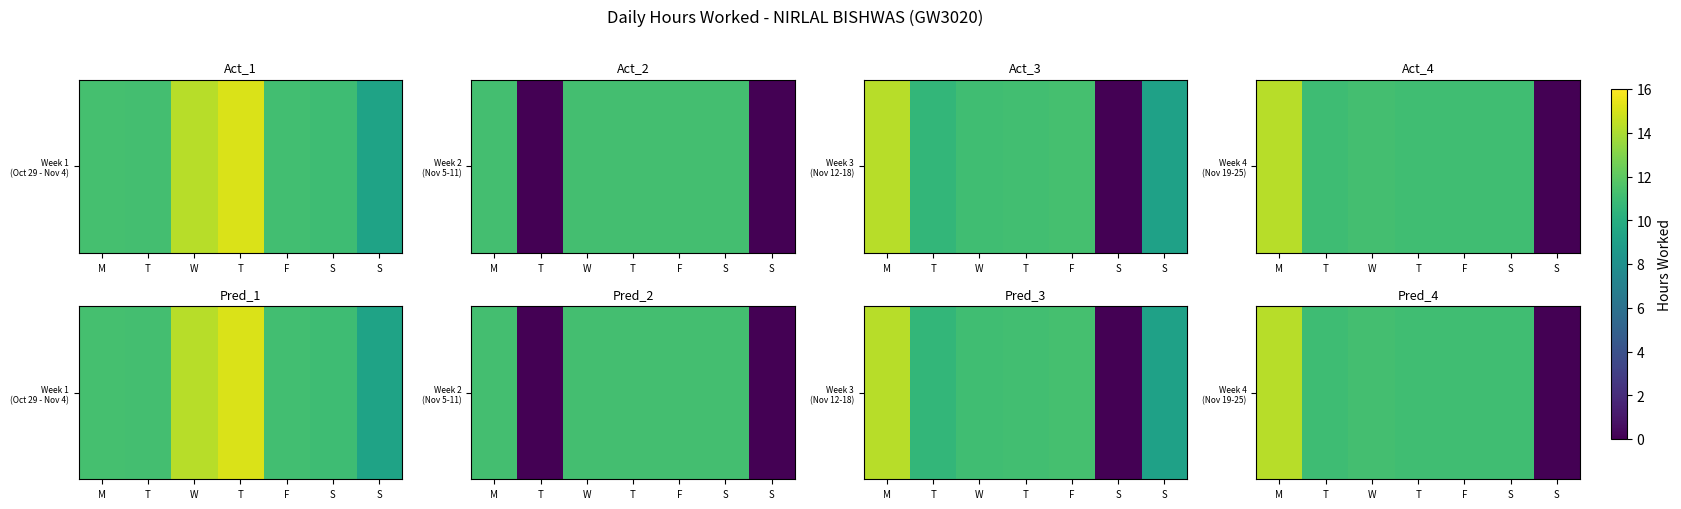

What is the change in value from S to S?

-11.1